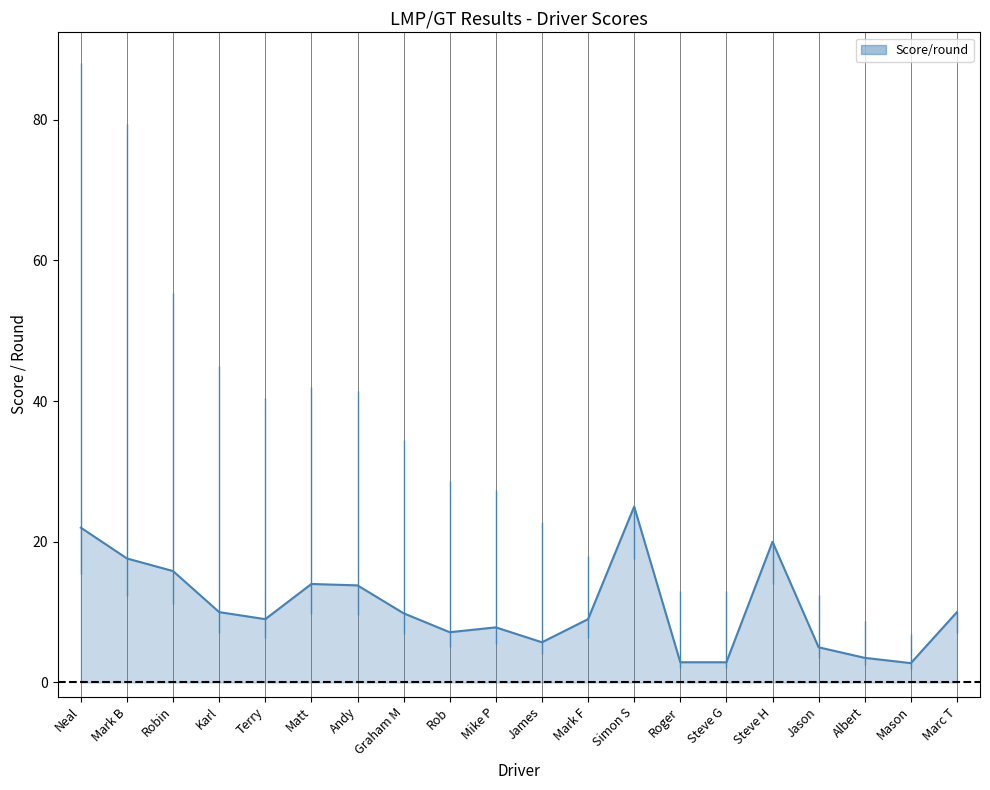

What position from the right is Graham M?

13